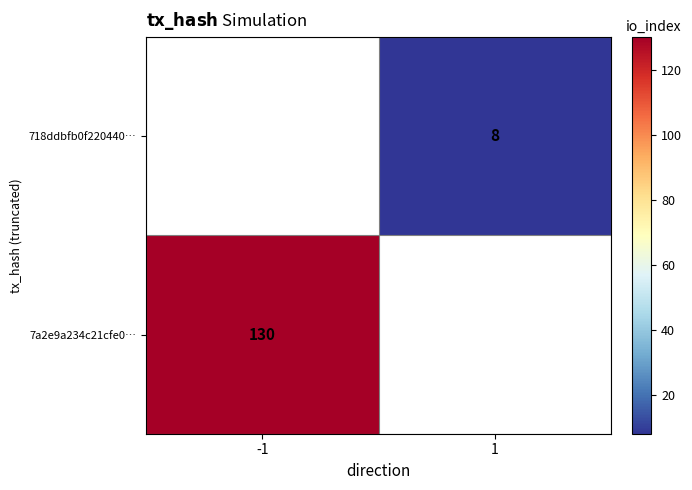

How many series are shown in this chart?

2